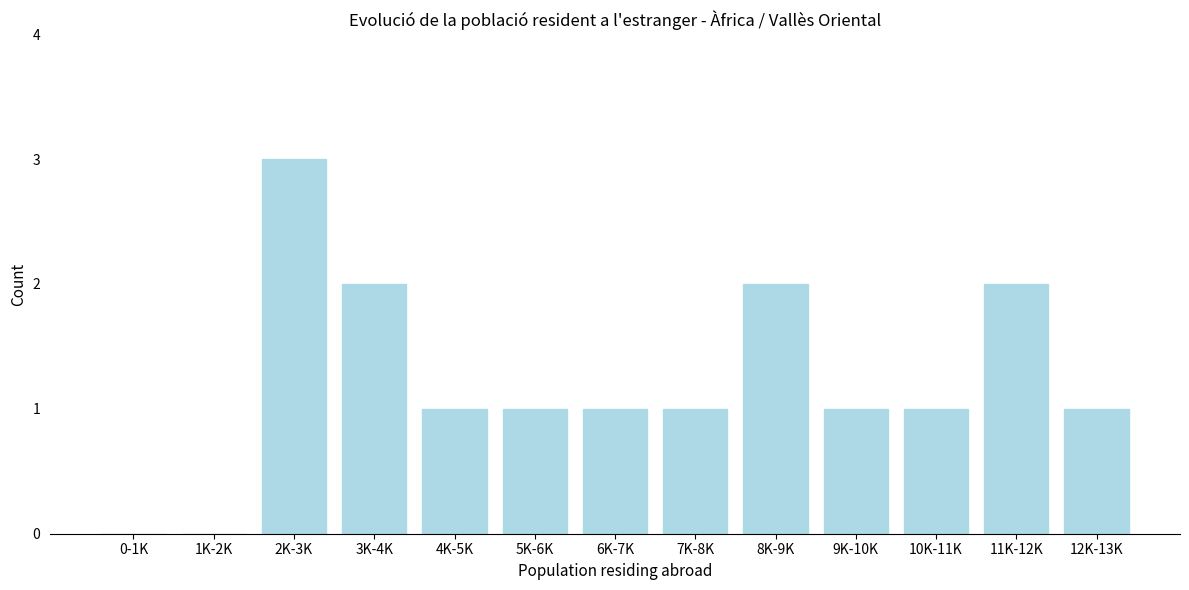

Reading right to left, what are all the values shown in this chart?

12K-13K=1	11K-12K=2	10K-11K=1	9K-10K=1	8K-9K=2	7K-8K=1	6K-7K=1	5K-6K=1	4K-5K=1	3K-4K=2	2K-3K=3	1K-2K=0	0-1K=0